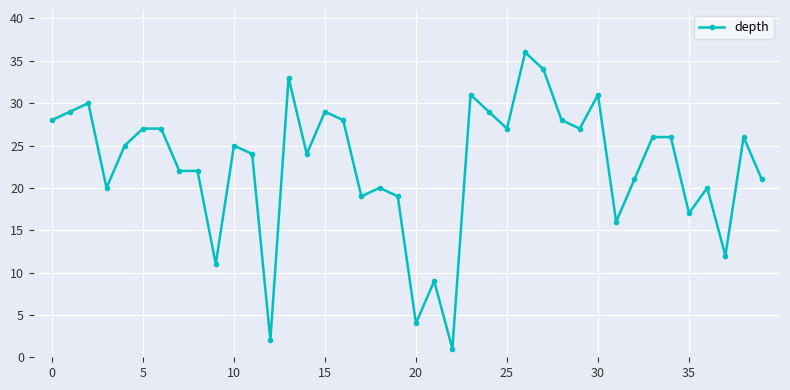

What is the value of the 37th point from the left?

20